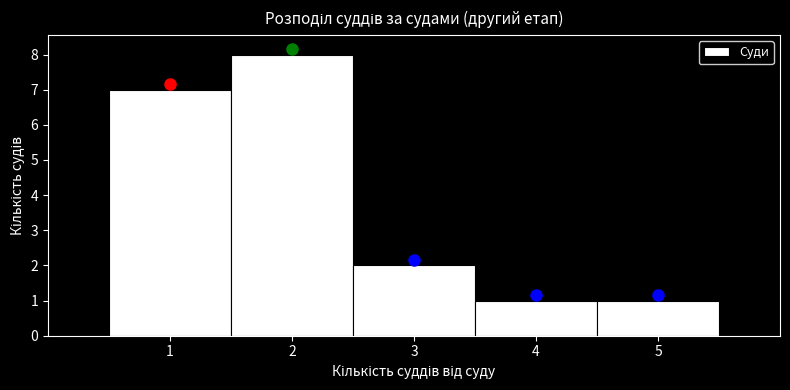

Reading left to right, transcribe this chart: for each bar, give the range it covers on the x-axis and its height. The values are not printed on the chart, so give them approximately, as read against the axis.

0.5 to 1.5: 7
1.5 to 2.5: 8
2.5 to 3.5: 2
3.5 to 4.5: 1
4.5 to 5.5: 1